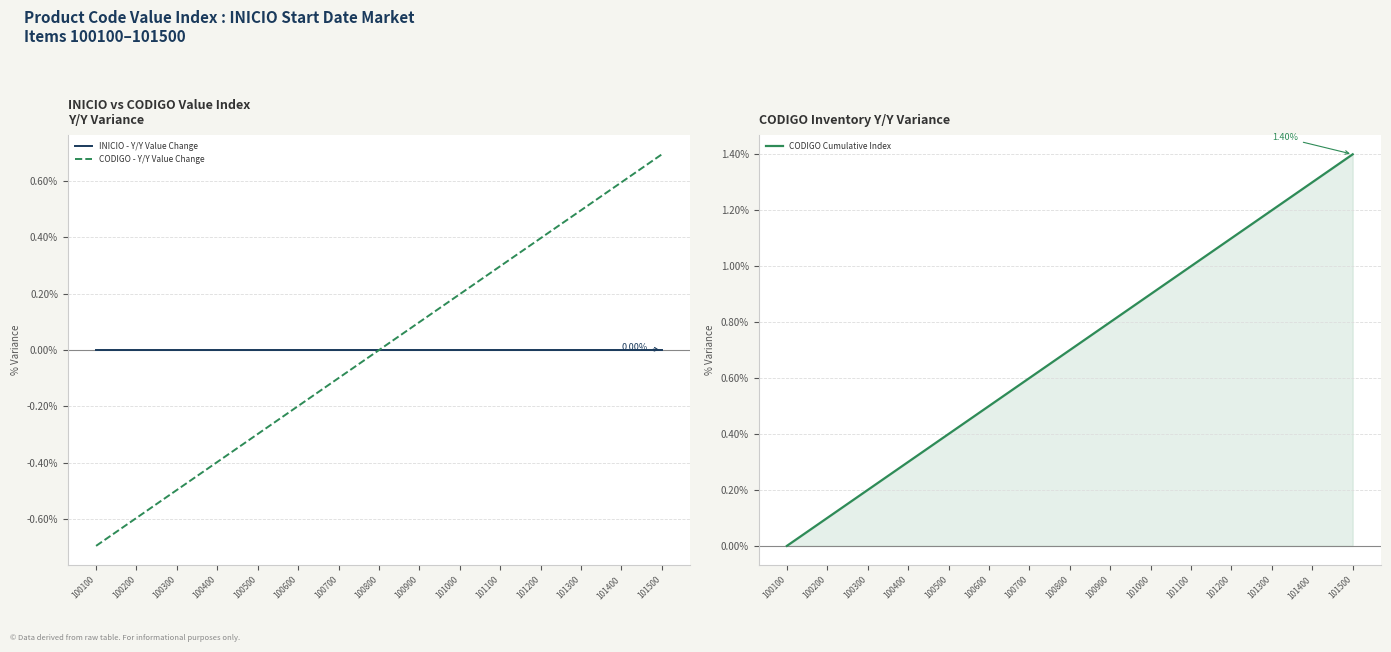

True or false: CODIGO - Y/Y Value Change has a value of -0.2 at 100600.

True